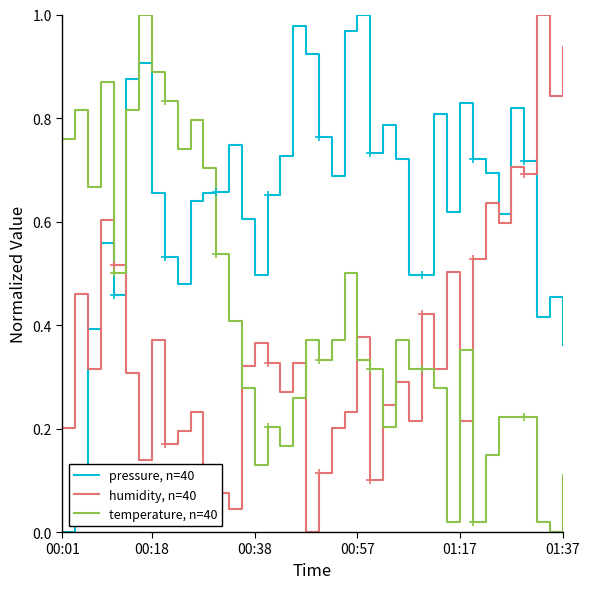

Which series ends up on top after the final intersection of pressure, n=40 and humidity, n=40?

humidity, n=40